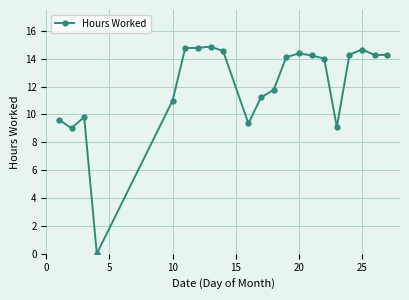

What is the sum of all values?

254.1